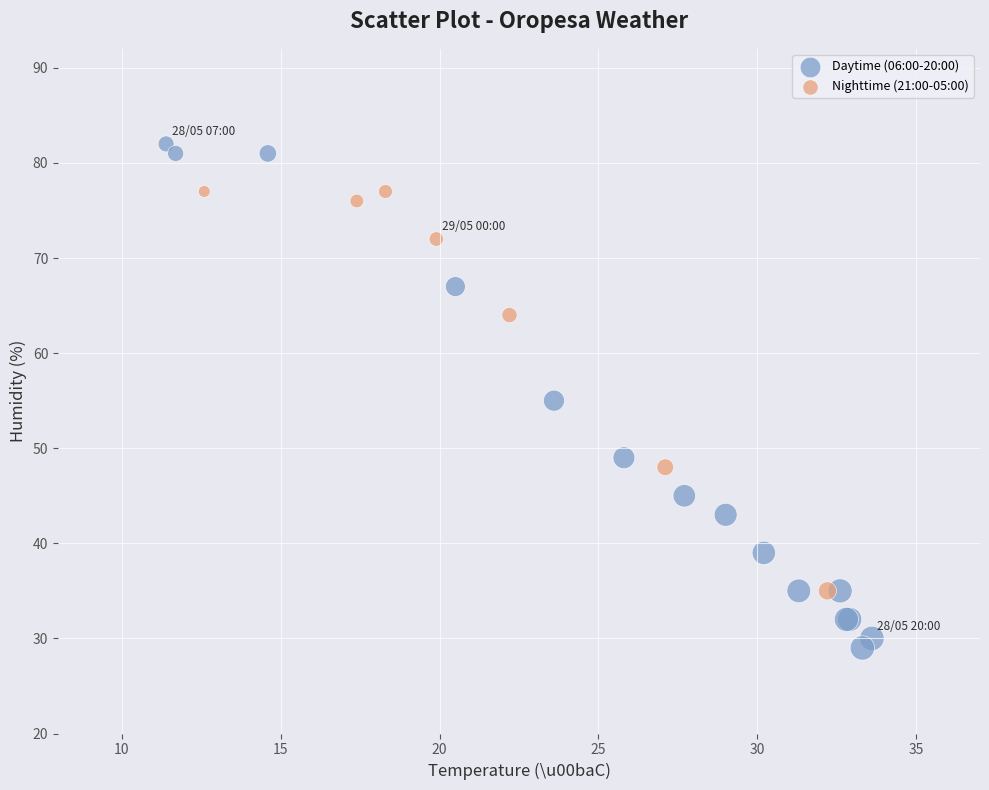

What are all the series names shown in the legend?

Daytime (06:00-20:00), Nighttime (21:00-05:00)